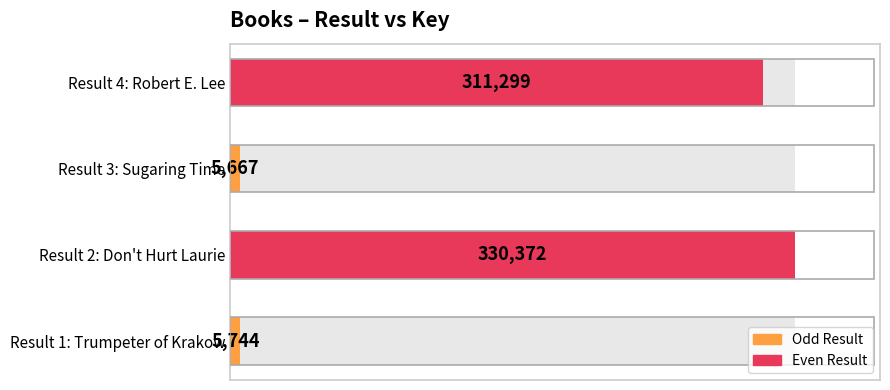

What is the sum of the values at Result 2: Don't Hurt Laurie and Result 3: Sugaring Time?

336039